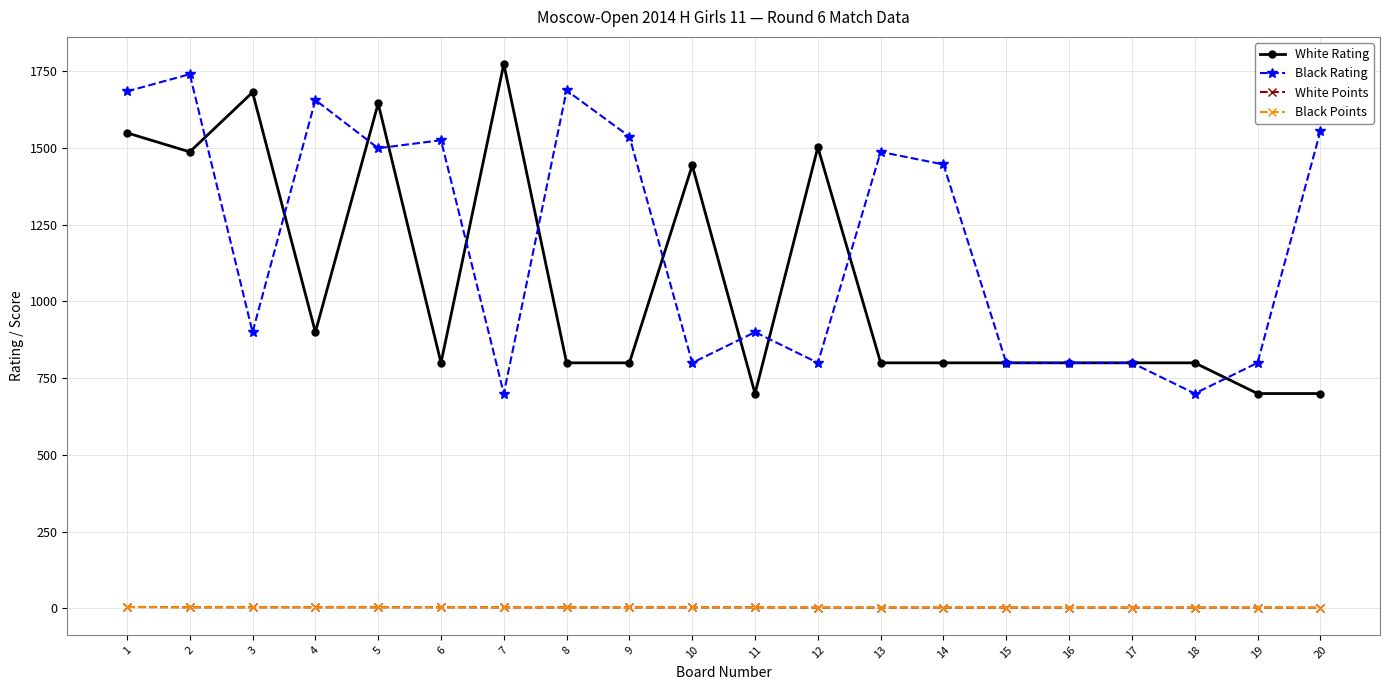

At which category does White Rating reach its first local valley?

2